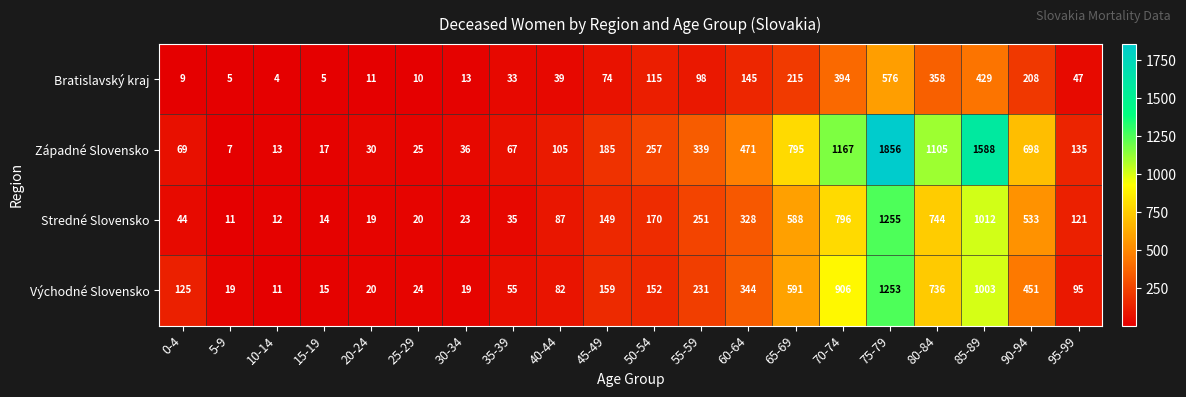

What is the smallest value displayed?

4